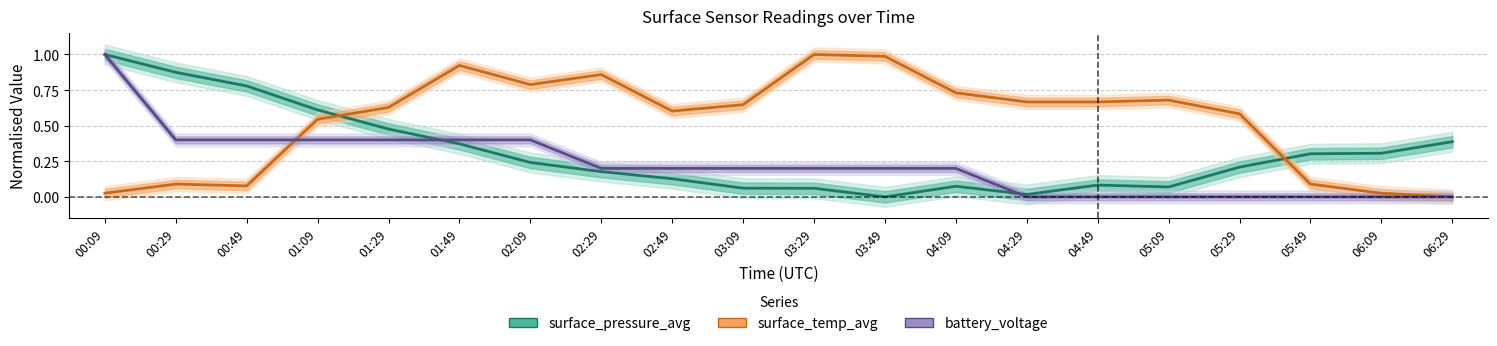

Is it true that surface_pressure_avg equals 0.1 at 03:29?

True